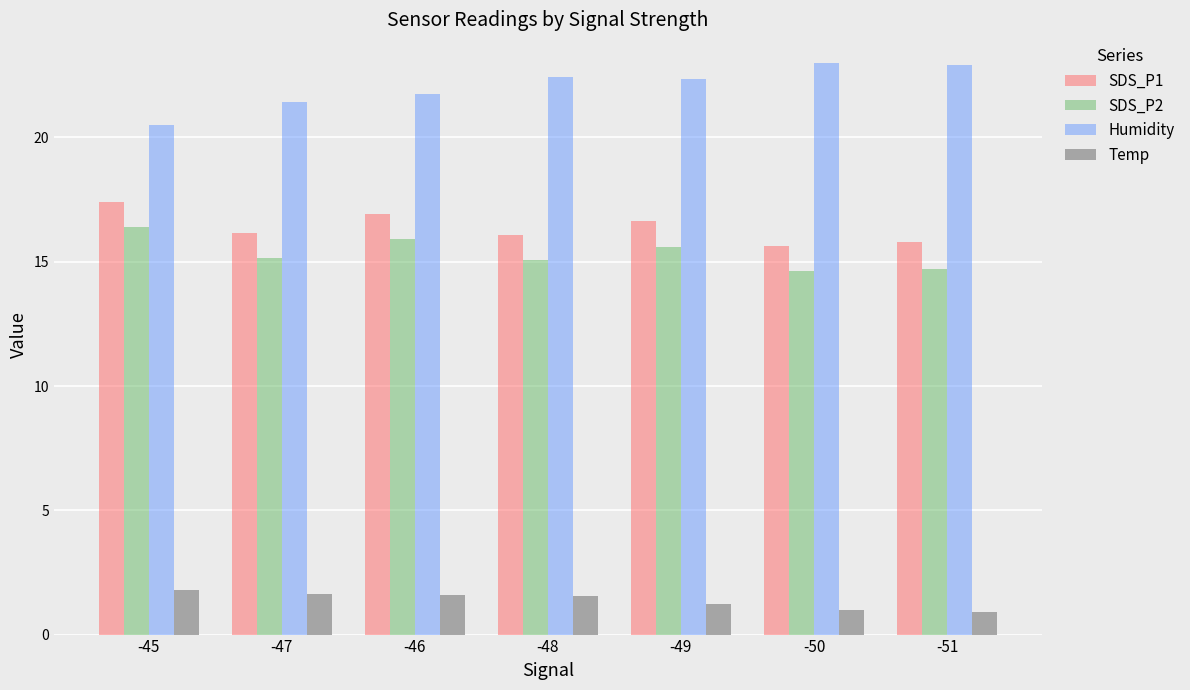

What is the highest value of the SDS_P1 series?

17.4